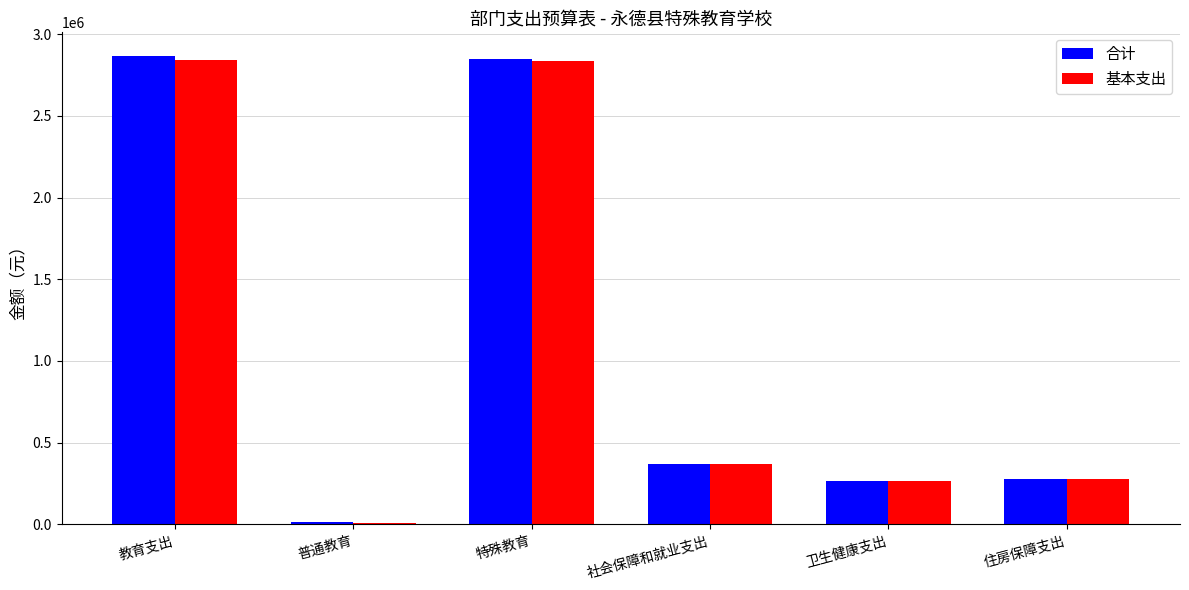

What are all the series names shown in the legend?

合计, 基本支出